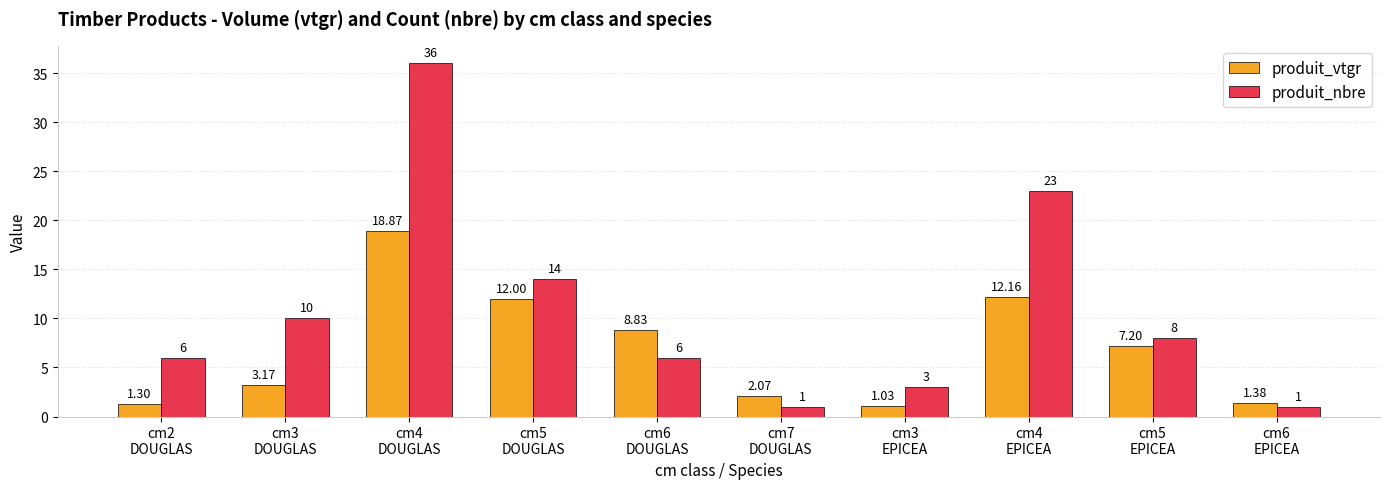

The value of produit_nbre at cm2
DOUGLAS is 6.0. True or false?

True